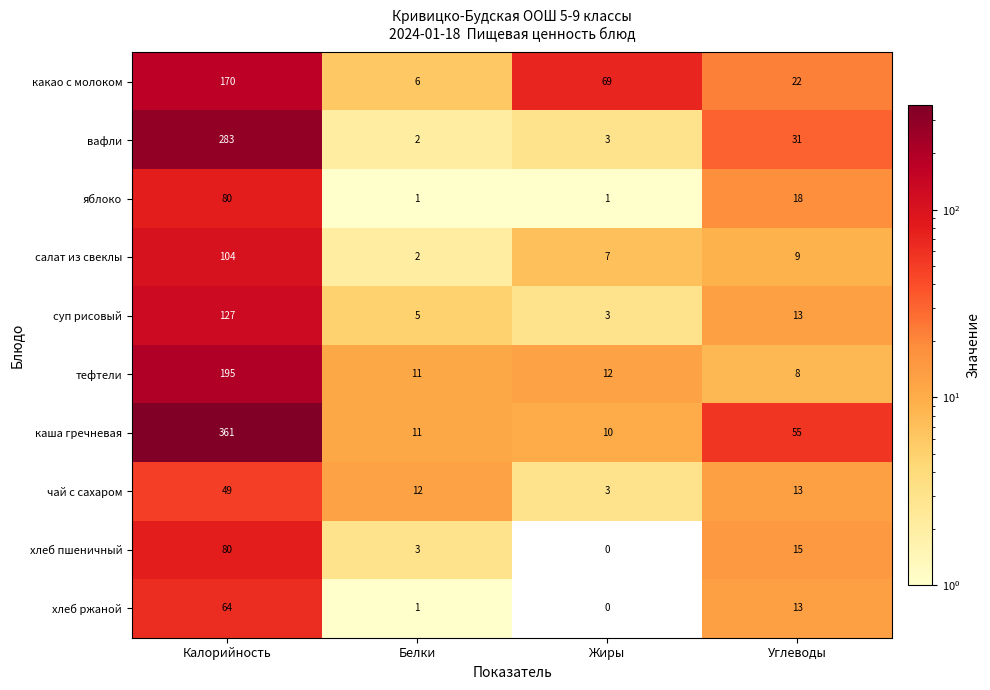

Which series has the largest total across all categories?

каша гречневая